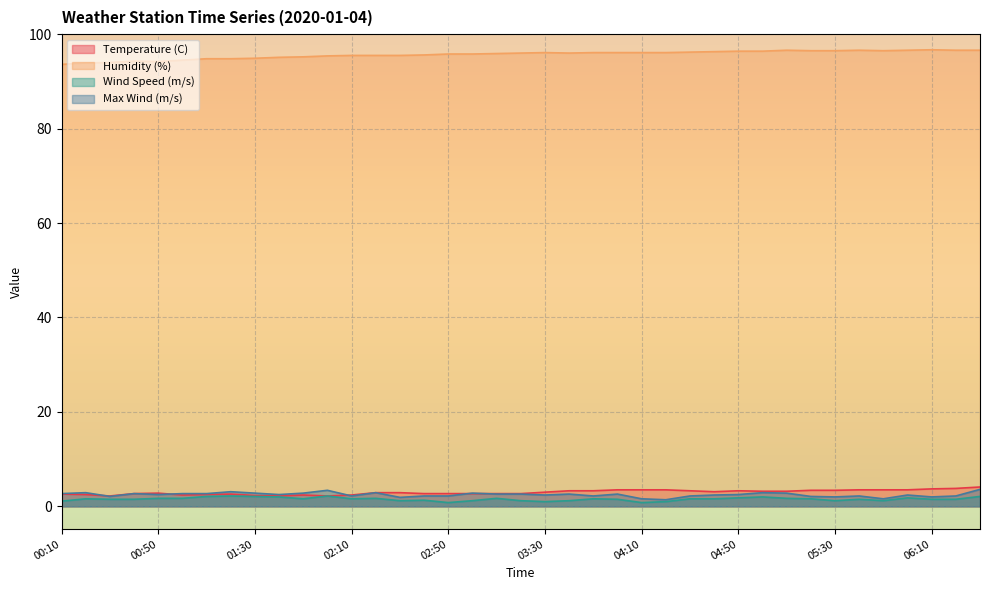

The value of Humidity (%) at 05:40 is 54.9. True or false?

False